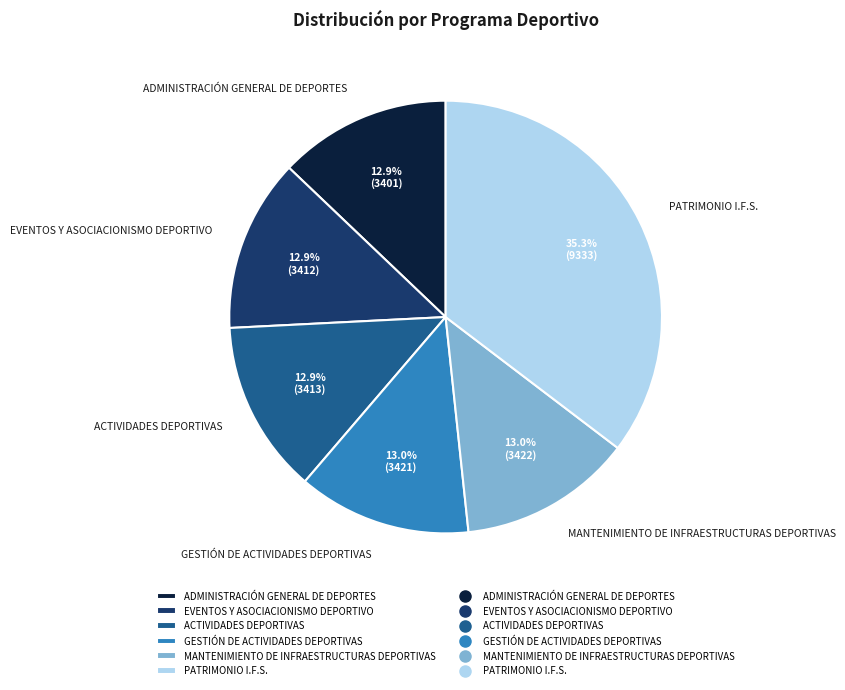

To the nearest percent, what is the average slice percentage?

17%